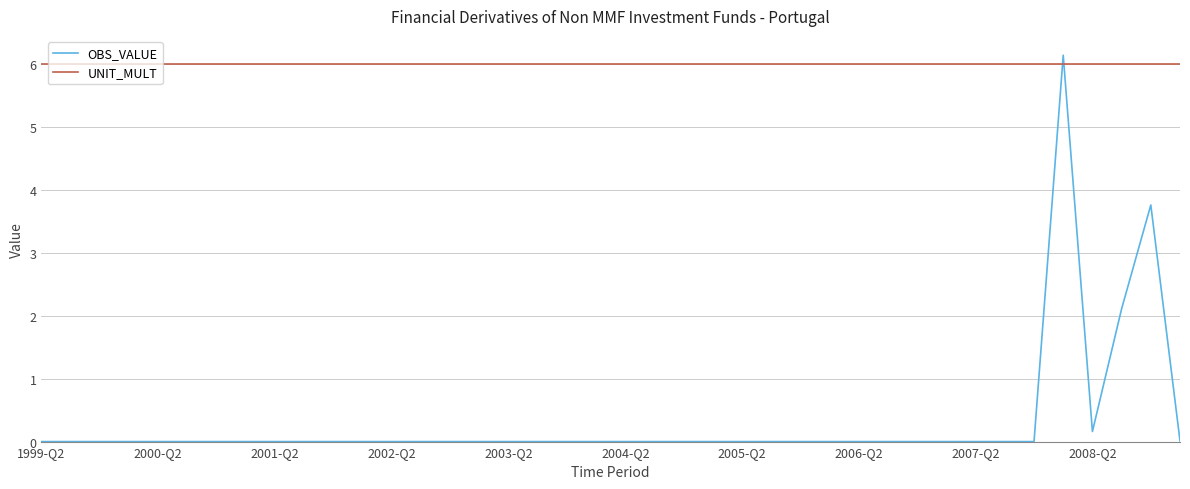

List the series in order of their overall mean, lowest first.

OBS_VALUE, UNIT_MULT